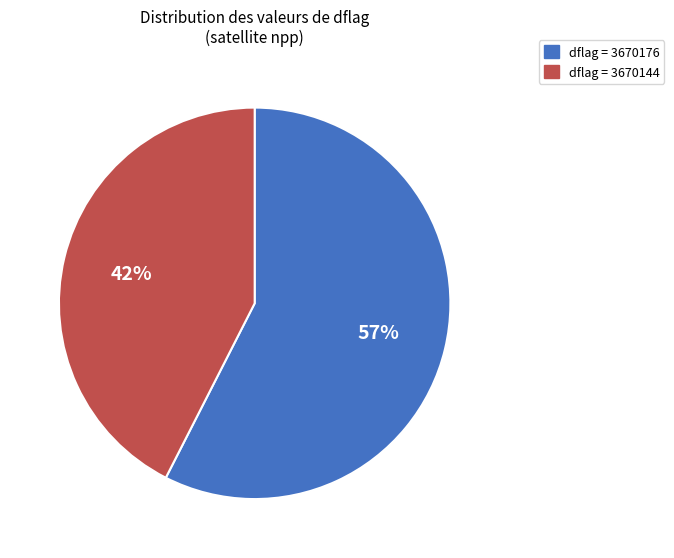

Do dflag = 3670176 and dflag = 3670144 together represent more than half of the pie?

Yes